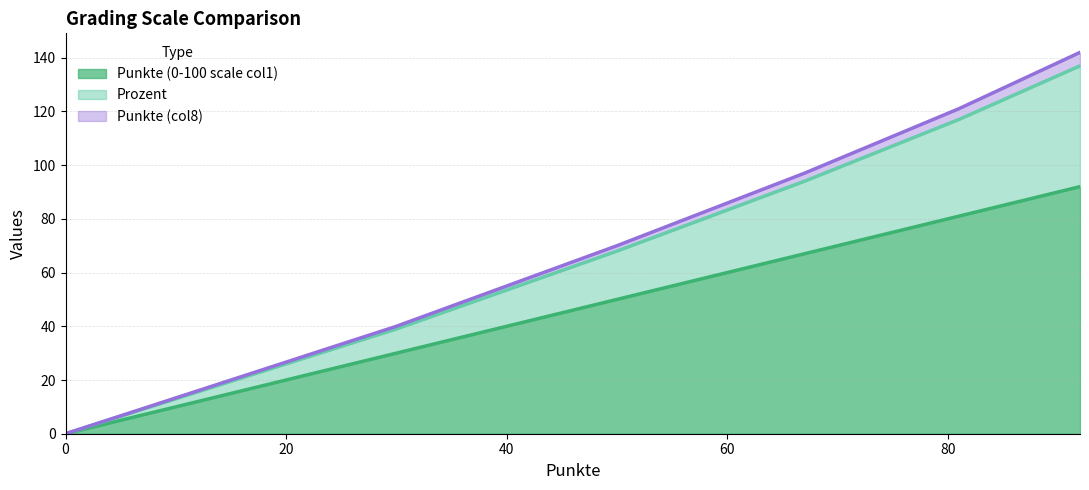

How many data points in Punkte (col8) (line) are above 97?

2